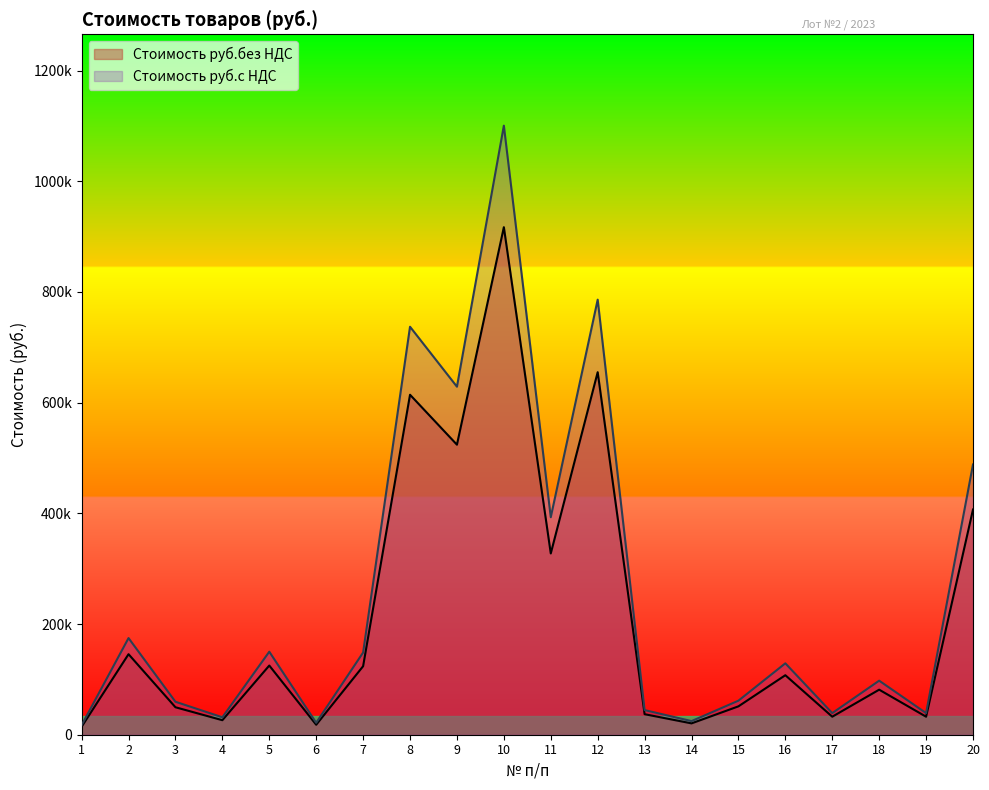

What is the difference between the second highest and second lowest values in the Стоимость руб.без НДС series?

637000.0